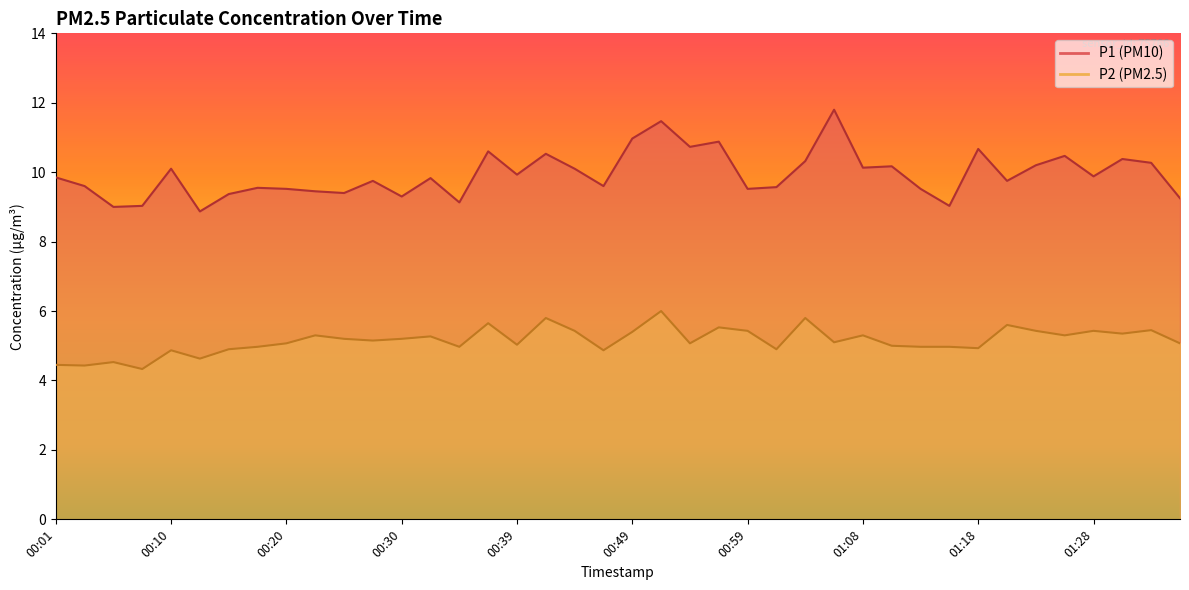

Where is the first local minimum for P1?

00:05